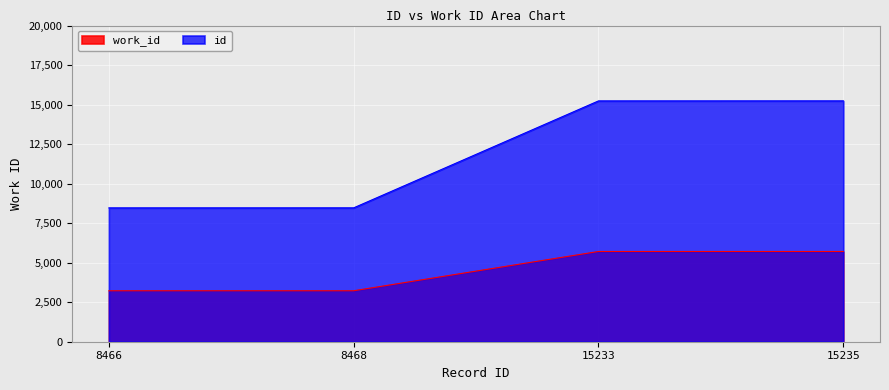

What is the sum of all work_id values?

17866